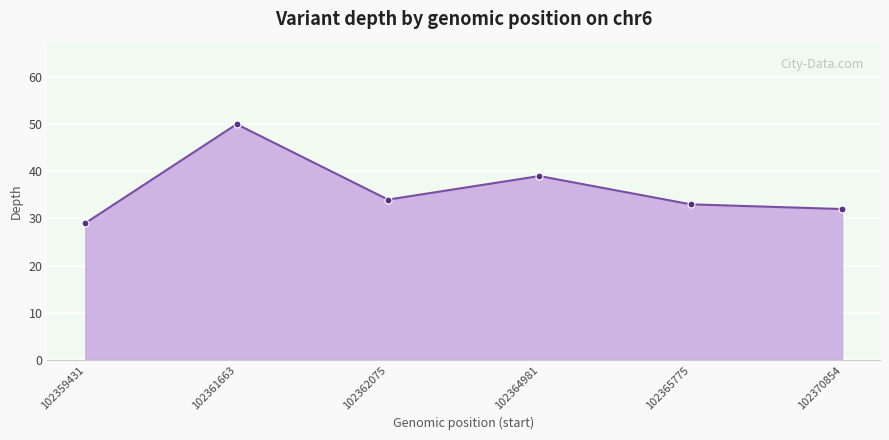

What is the value of the 5th point from the left?

33